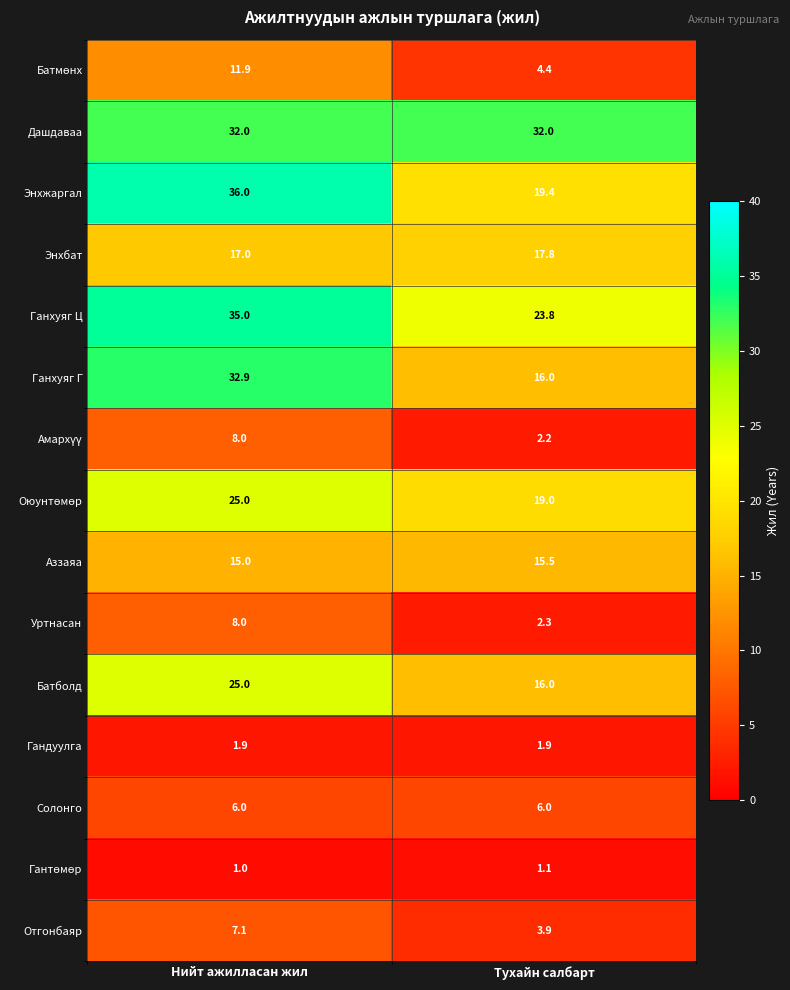

At which category does the chart reach its minimum across all series?

Нийт ажилласан жил